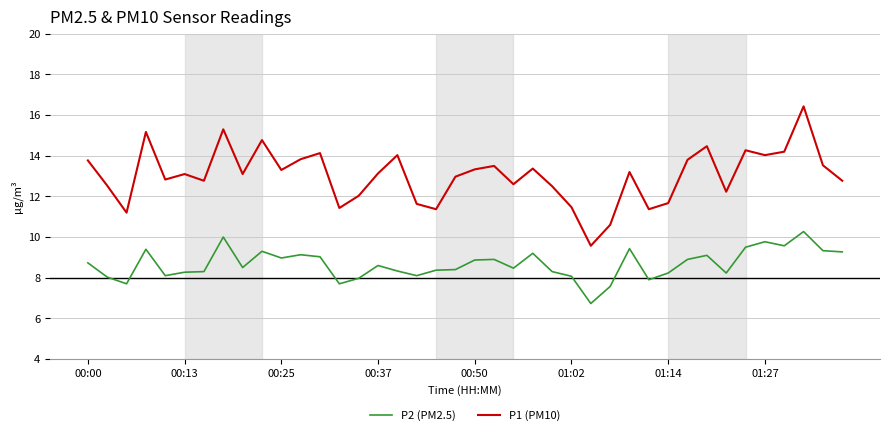

What are all the series names shown in the legend?

P2 (PM2.5), P1 (PM10)